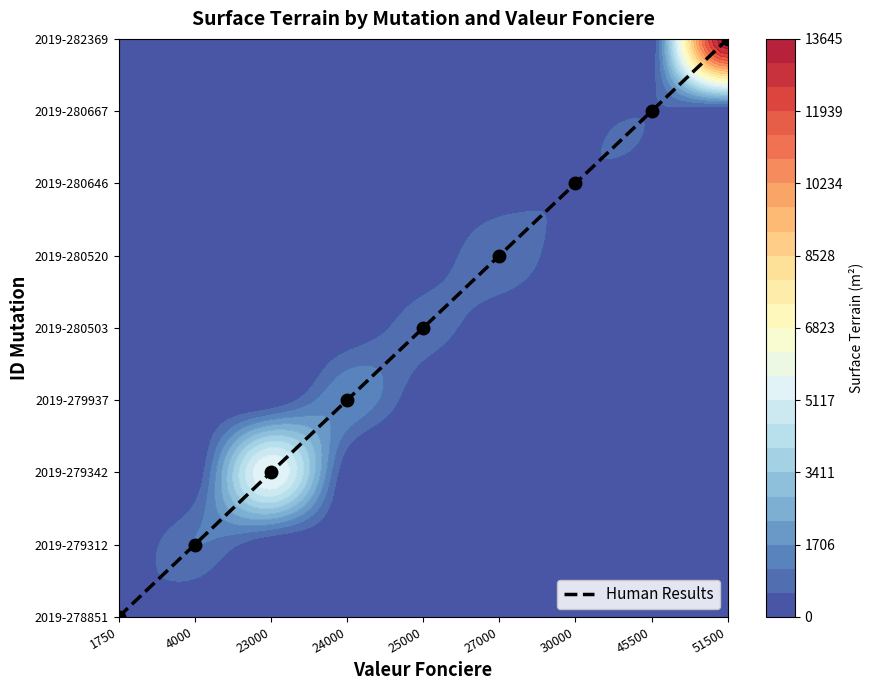

The value at 1750 is 0. True or false?

True